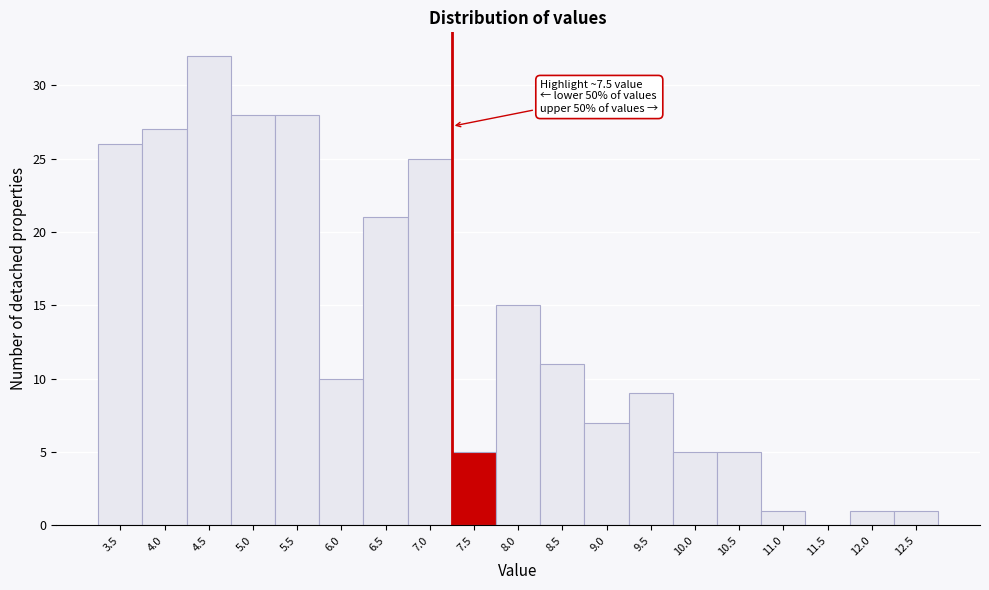

Reading left to right, extract all data points from this chart.

3.5=26	4.0=27	4.5=32	5.0=28	5.5=28	6.0=10	6.5=21	7.0=25	7.5=5	8.0=15	8.5=11	9.0=7	9.5=9	10.0=5	10.5=5	11.0=1	11.5=0	12.0=1	12.5=1